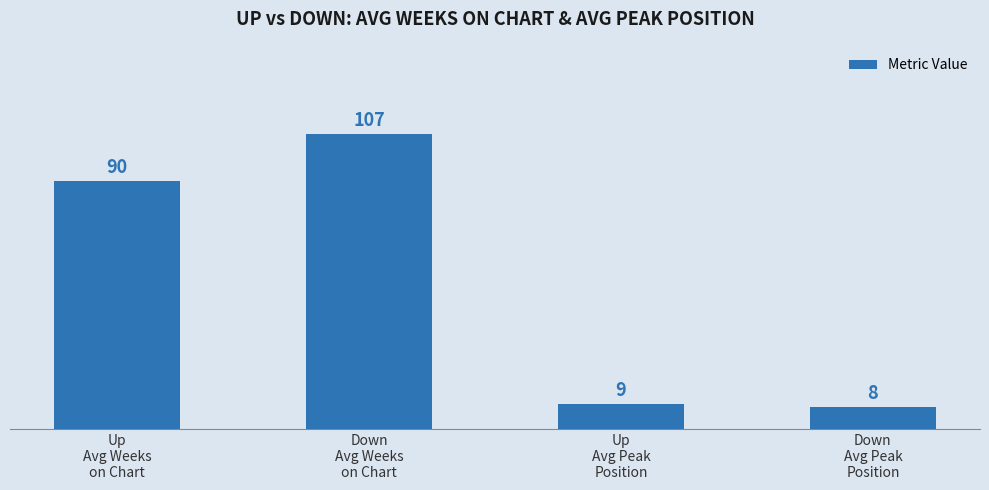

Does the chart contain stacked bars?

No